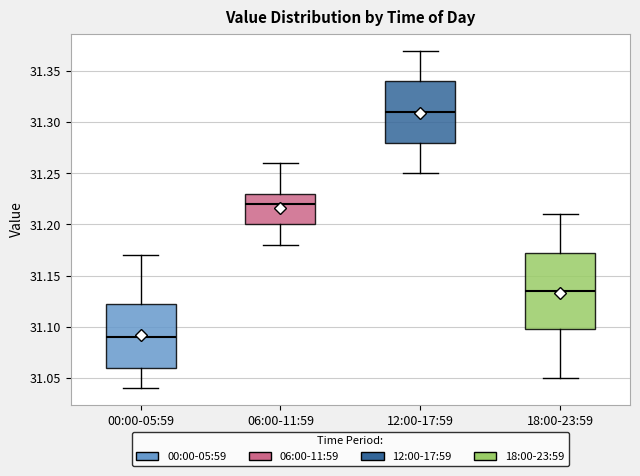

Reading left to right, read every box against the y-axis: the position of its median line, the range the box covers, and the ends of its whiskers. The values are not printed on the chart, so give them approximately, as read against the axis.

00:00-05:59: median 31.090, box 31.060 to 31.125, whiskers 31.040 to 31.170
06:00-11:59: median 31.220, box 31.200 to 31.230, whiskers 31.180 to 31.260
12:00-17:59: median 31.310, box 31.280 to 31.340, whiskers 31.250 to 31.370
18:00-23:59: median 31.135, box 31.100 to 31.175, whiskers 31.050 to 31.210